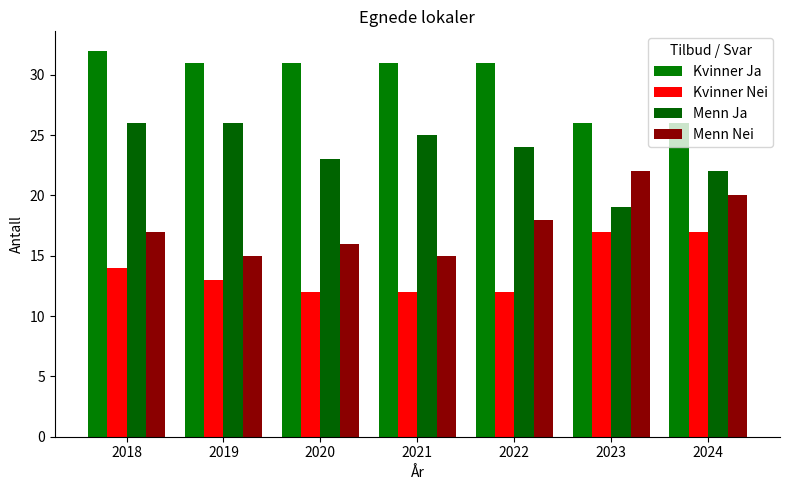

The Kvinner Nei series shows 22 at 2019. True or false?

False